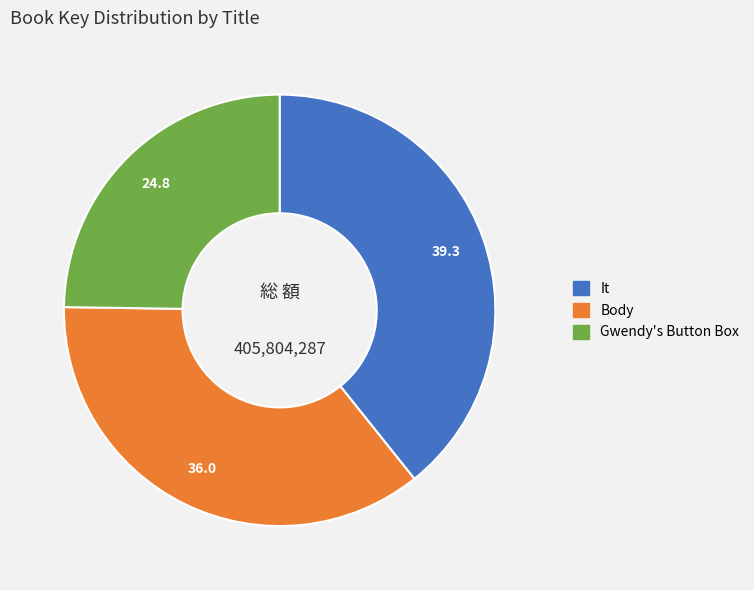

What is the ratio of the value at Gwendy's Button Box to the value at Body?

0.7